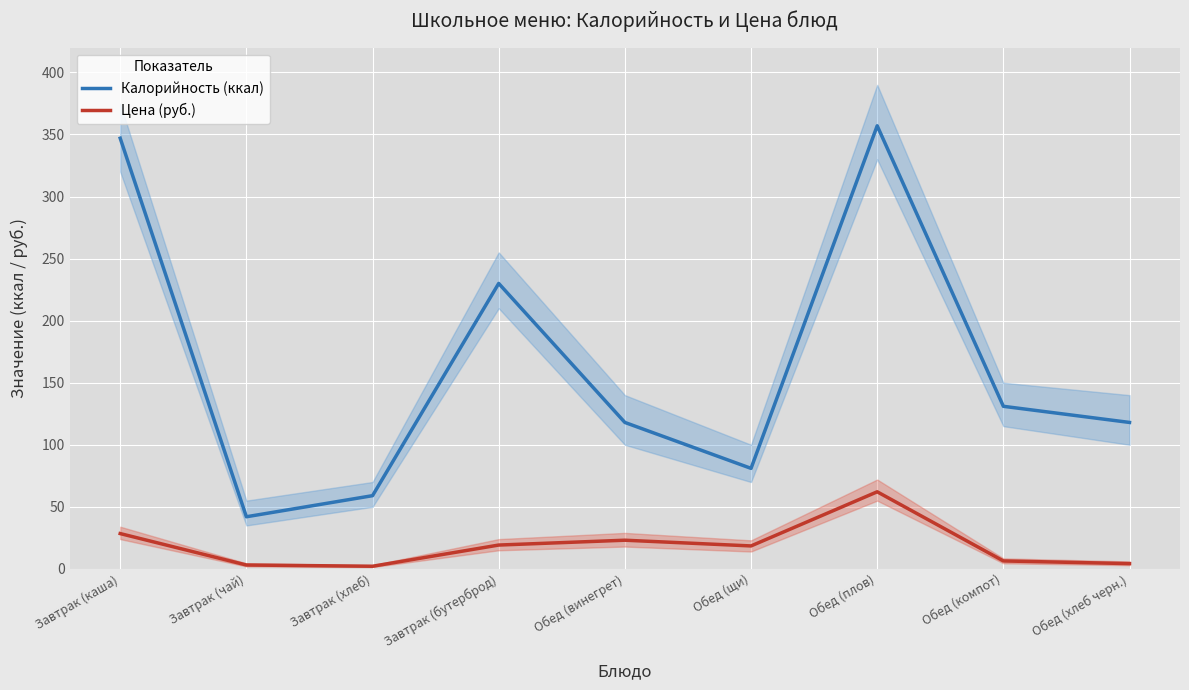

Which series has the largest range (max minus min)?

Калорийность (ккал)